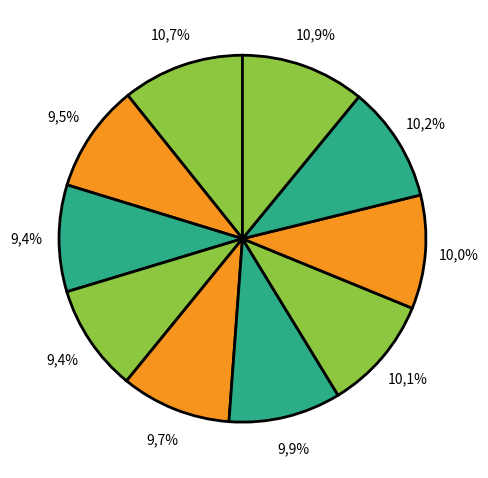

Does pct95 represent more than half of the total?

No